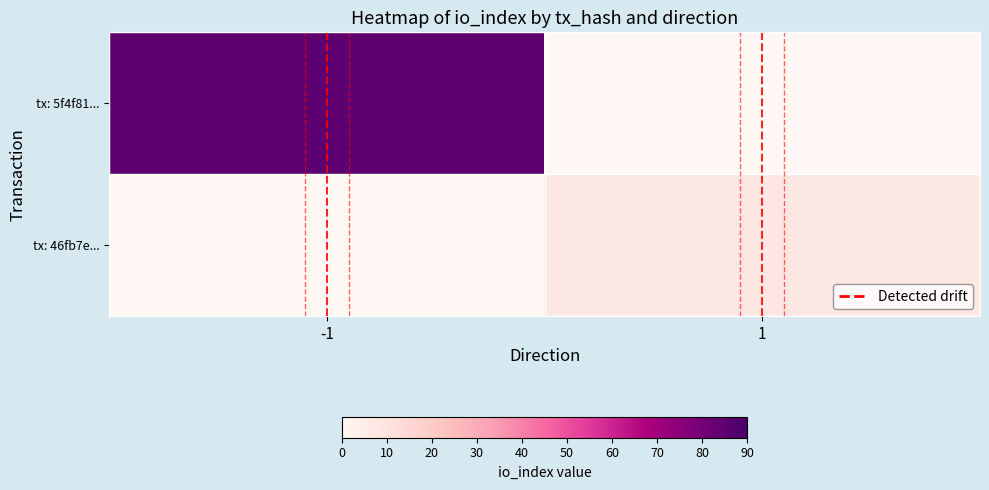

Which series has the largest total across all categories?

tx: 5f4f81...